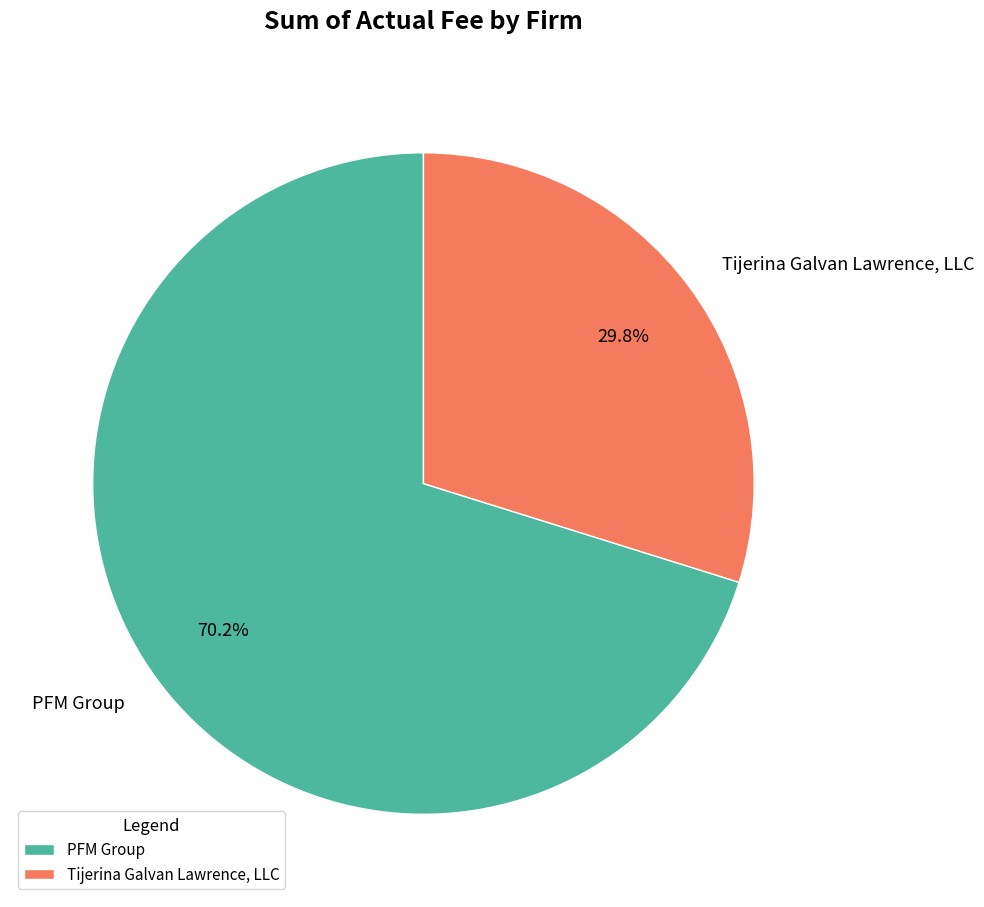

What is the total percentage of Tijerina Galvan Lawrence, LLC and PFM Group?

100.0%